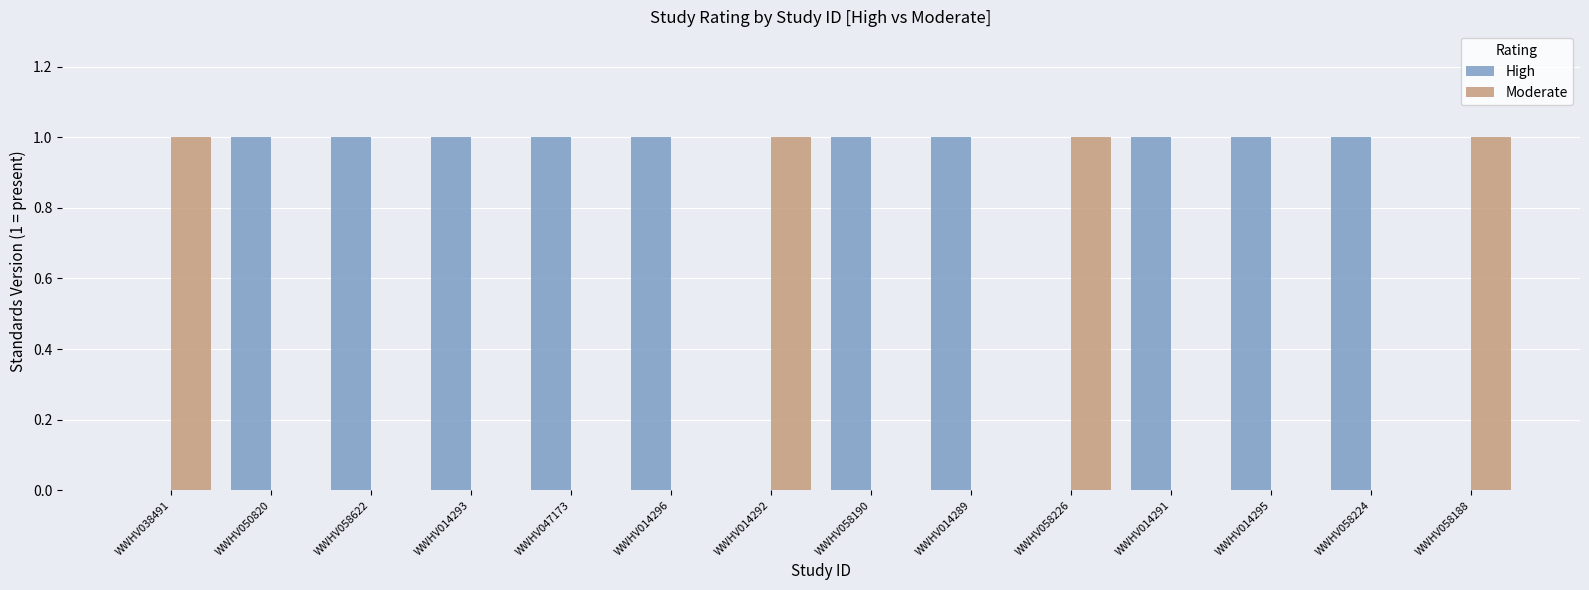

What is the average value of the High series?

1